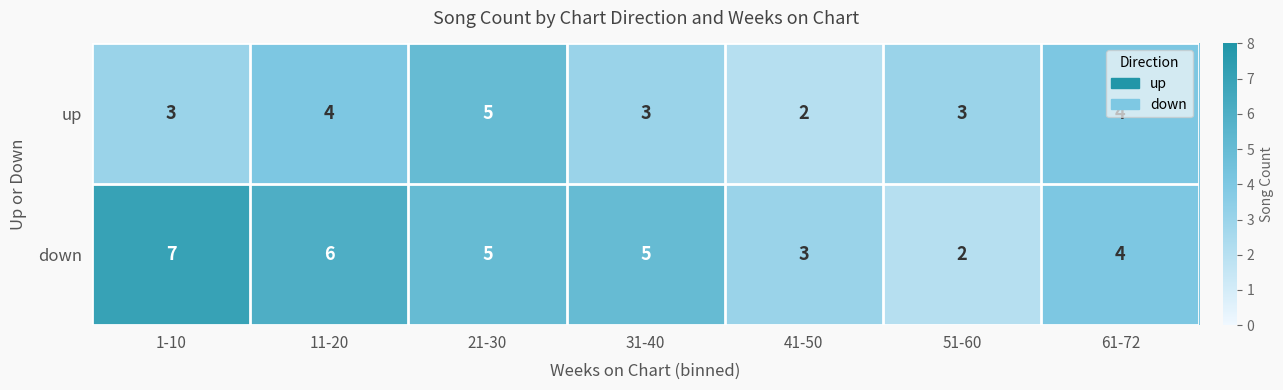

The value of up at 51-60 is 1. True or false?

False